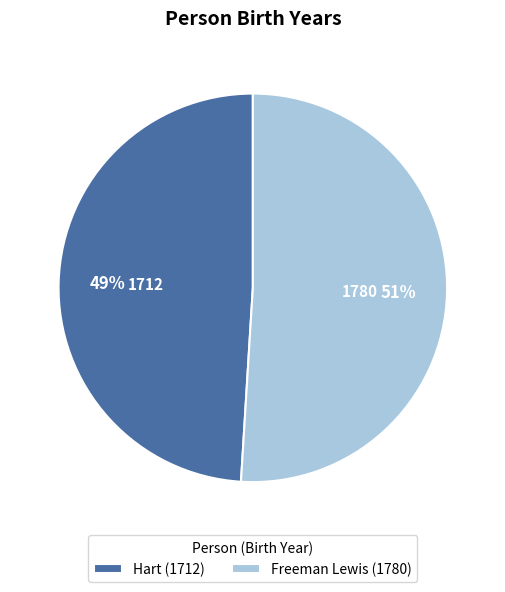

What is the smallest slice in the pie chart?

Hart